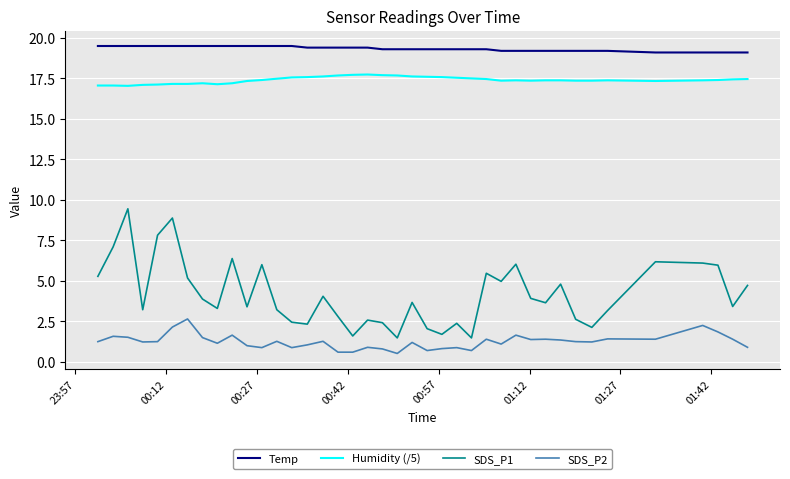

Which series has the largest total across all categories?

Temp